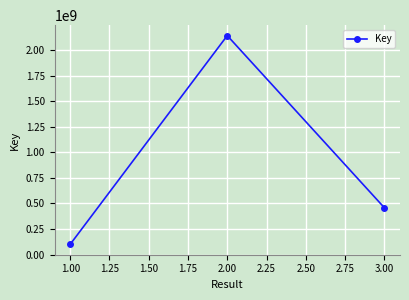

Rank the categories by value from lowest to highest.

1.00, 3.00, 2.00